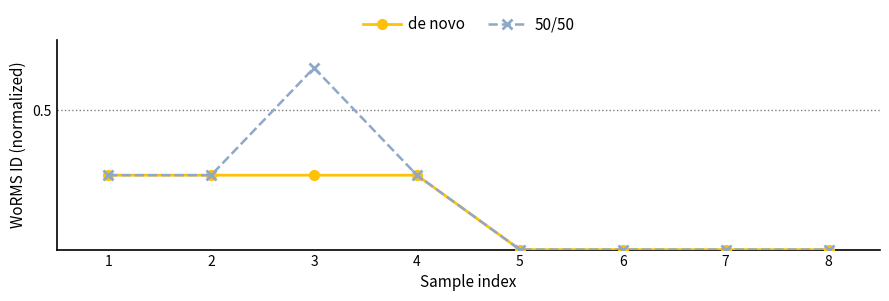

What are all the series names shown in the legend?

de novo, 50/50